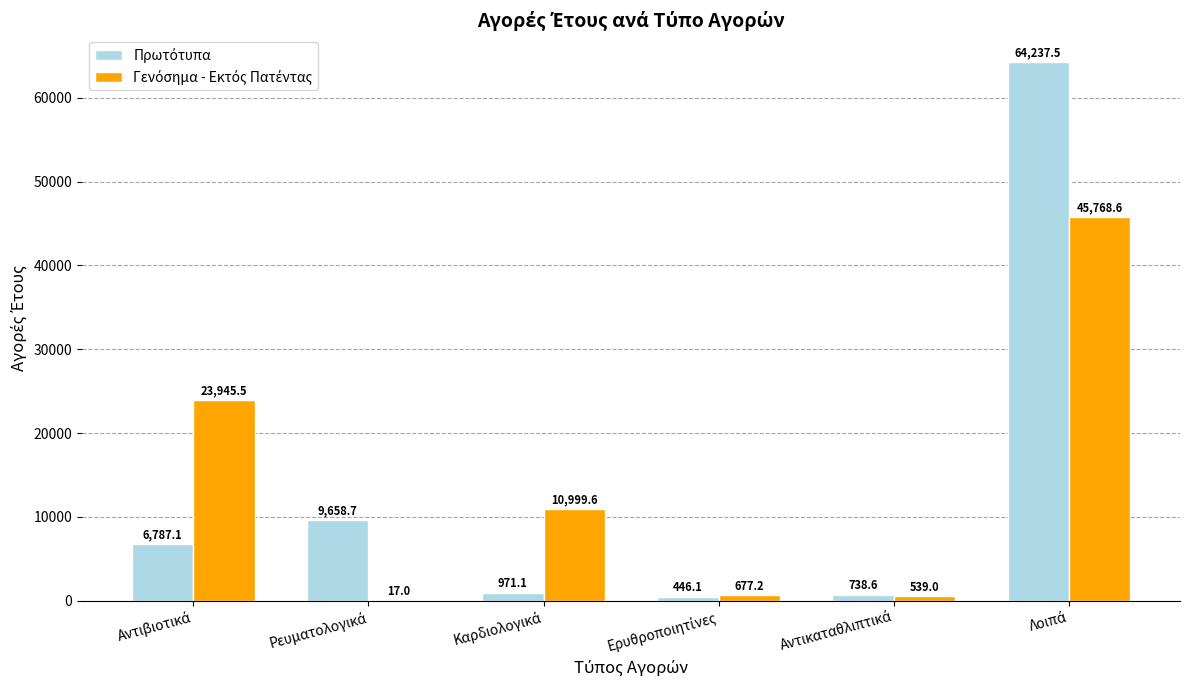

What is the maximum value shown in the chart?

64237.5